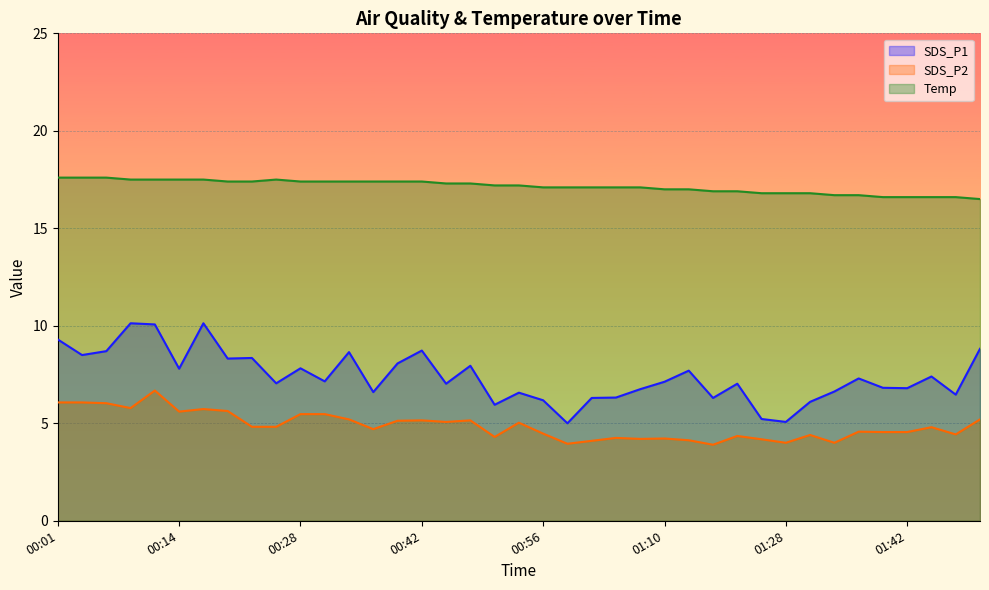

List the series in order of their overall mean, highest first.

Temp, SDS_P1, SDS_P2